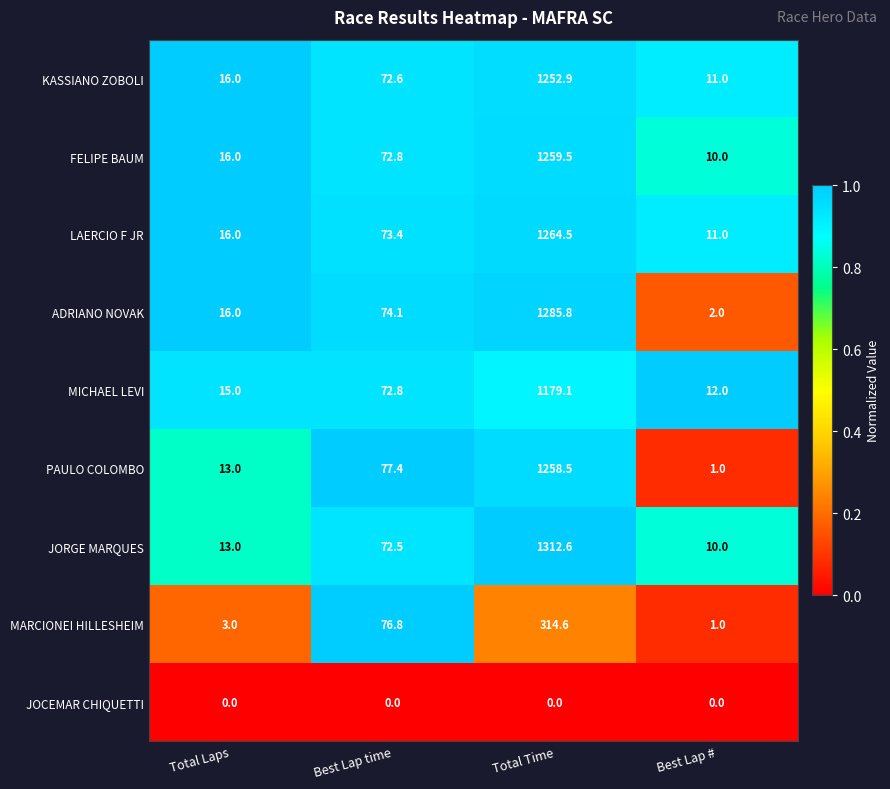

What is the maximum value shown in the chart?

1312.6